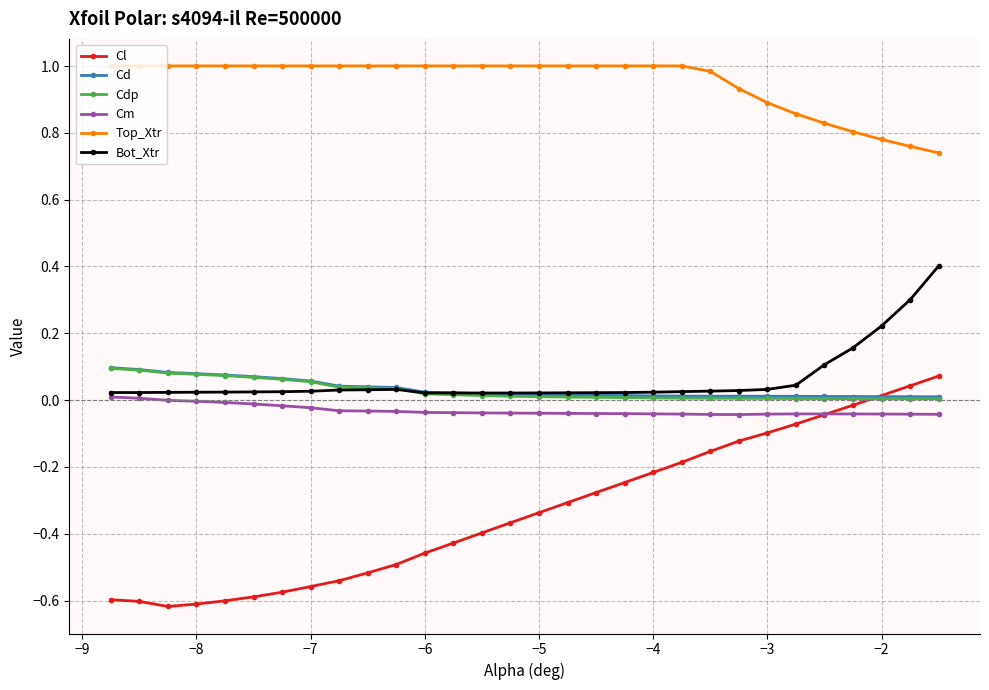

What is the maximum value shown in the chart?

1.0